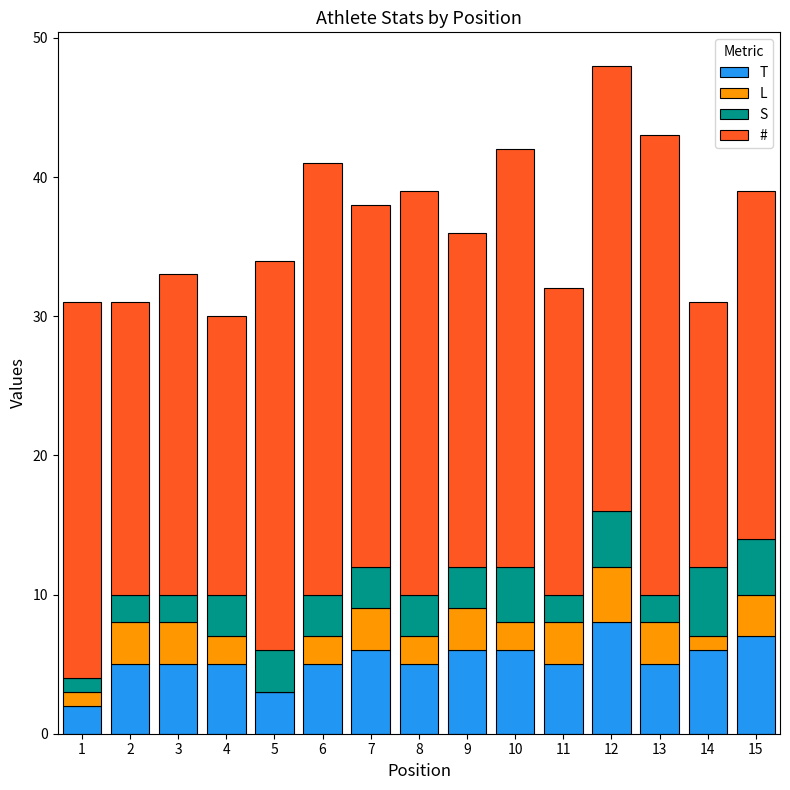

Count the T values in the range 5 to 6.

11